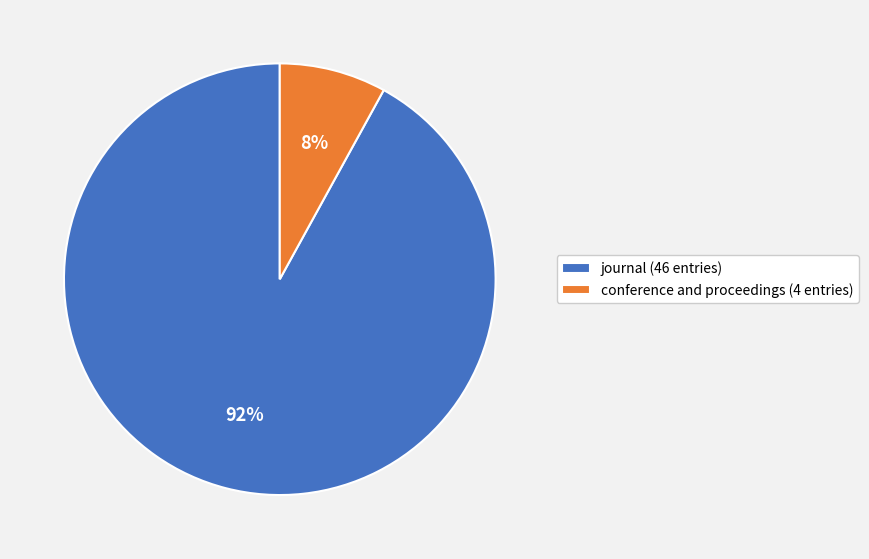

Is the sum of conference and proceedings (4 entries) and journal (46 entries) greater than half?

Yes